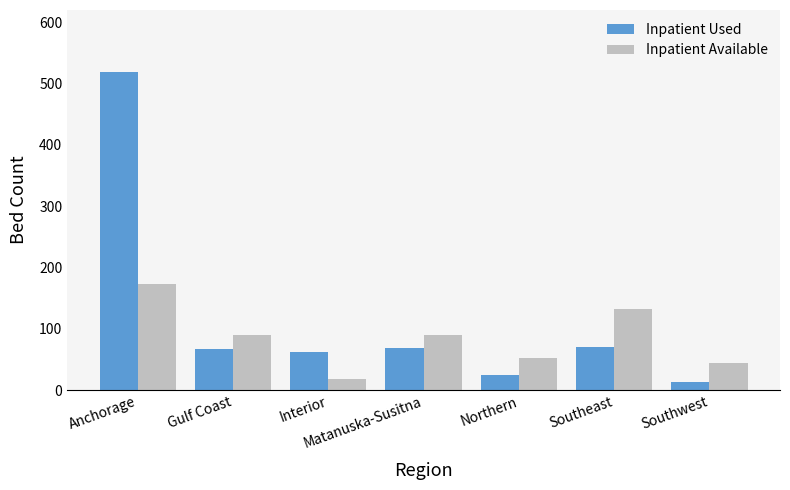

Which series has the largest range (max minus min)?

Inpatient Used